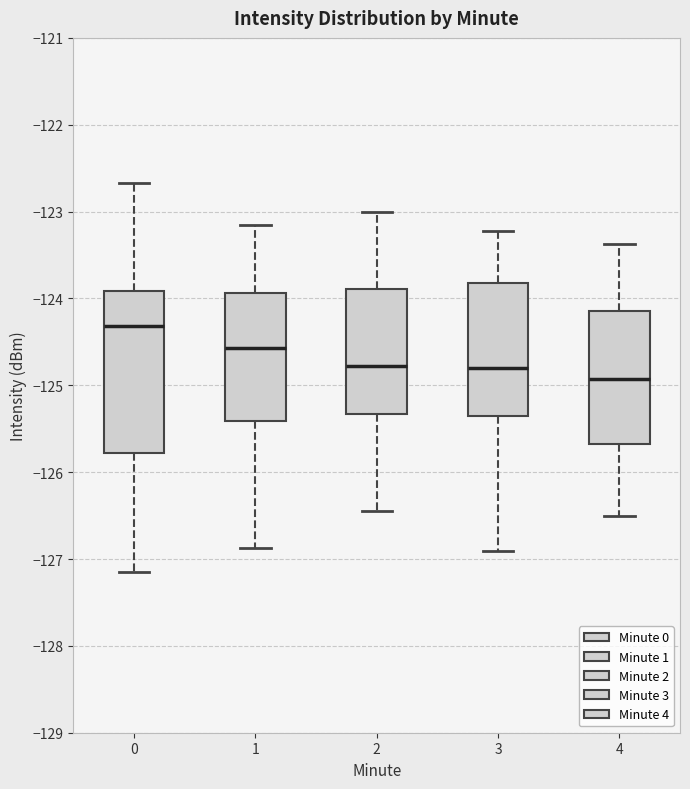

Reading left to right, read every box against the y-axis: the position of its median line, the range the box covers, and the ends of its whiskers. The values are not printed on the chart, so give them approximately, as read against the axis.

0: median -124.3, box -125.8 to -123.9, whiskers -127.1 to -122.7
1: median -124.6, box -125.4 to -123.9, whiskers -126.9 to -123.2
2: median -124.8, box -125.3 to -123.9, whiskers -126.4 to -123.0
3: median -124.8, box -125.4 to -123.8, whiskers -126.9 to -123.2
4: median -124.9, box -125.7 to -124.1, whiskers -126.5 to -123.4